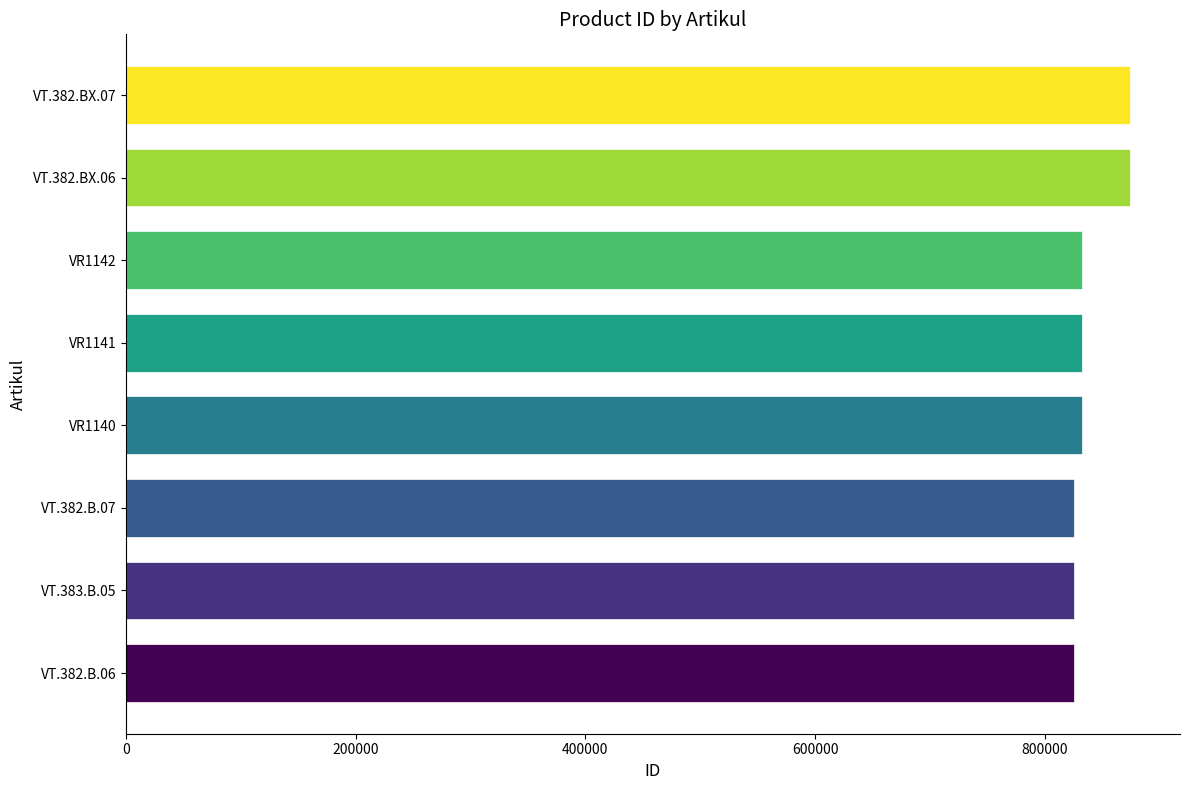

Is it true that the value at VT.382.B.06 is 1468929?

False